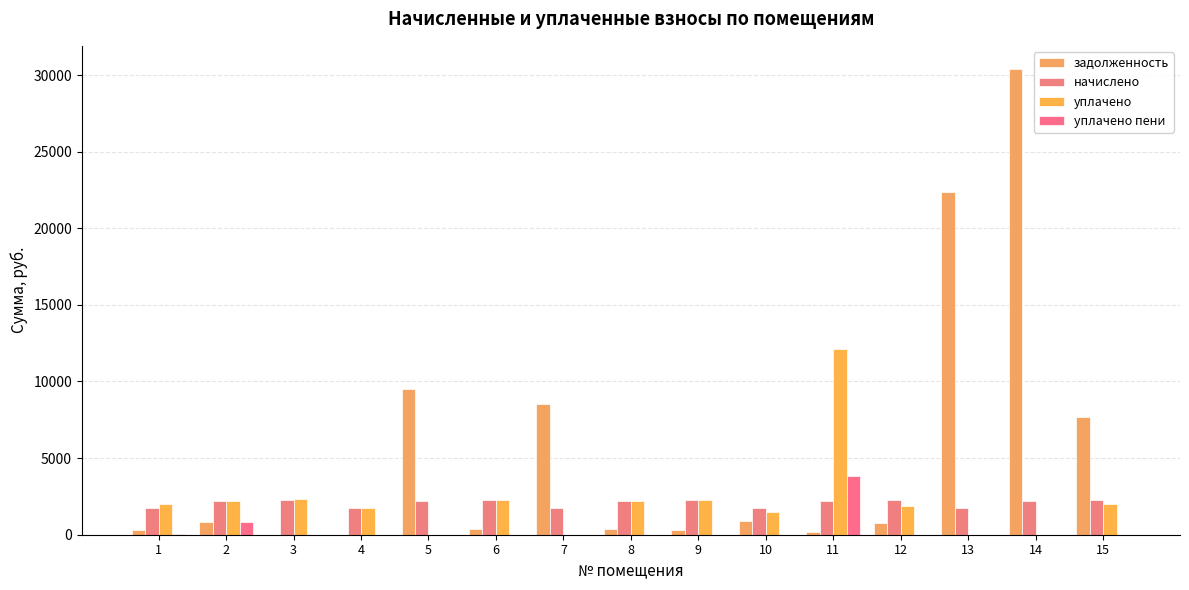

What is the sum of all начислено values?

31062.5